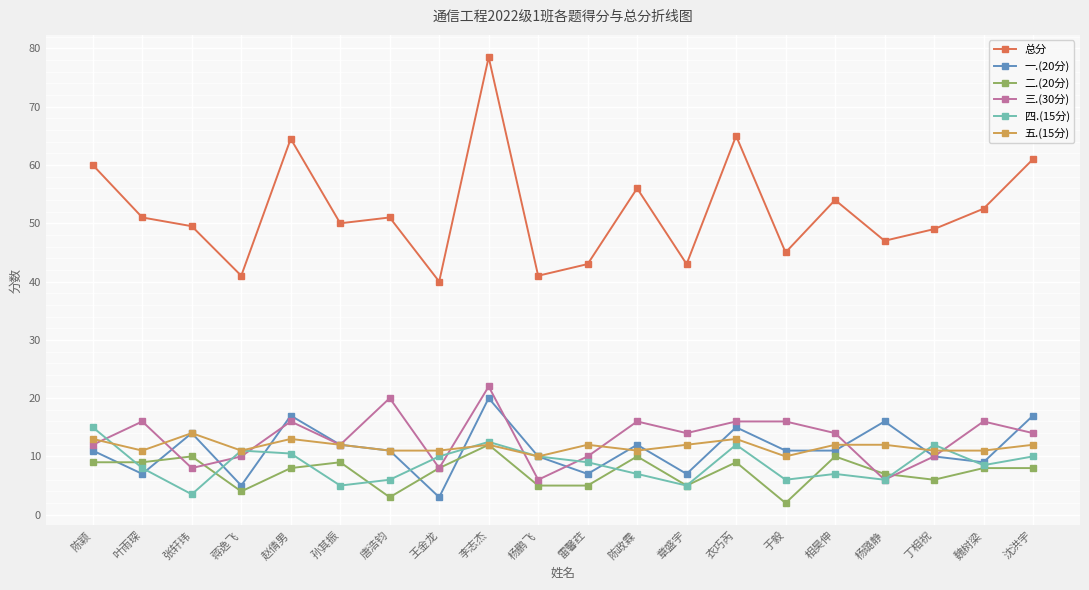

Reading left to right, transcribe all the data shown in this chart.

总分: 60.0	51.0	49.5	41.0	64.5	50.0	51.0	40.0	78.5	41.0	43.0	56.0	43.0	65.0	45.0	54.0	47.0	49.0	52.5	61.0
一.(20分): 11.0	7.0	14.0	5.0	17.0	12.0	11.0	3.0	20.0	10.0	7.0	12.0	7.0	15.0	11.0	11.0	16.0	10.0	9.0	17.0
二.(20分): 9.0	9.0	10.0	4.0	8.0	9.0	3.0	8.0	12.0	5.0	5.0	10.0	5.0	9.0	2.0	10.0	7.0	6.0	8.0	8.0
三.(30分): 12.0	16.0	8.0	10.0	16.0	12.0	20.0	8.0	22.0	6.0	10.0	16.0	14.0	16.0	16.0	14.0	6.0	10.0	16.0	14.0
四.(15分): 15.0	8.0	3.5	11.0	10.5	5.0	6.0	10.0	12.5	10.0	9.0	7.0	5.0	12.0	6.0	7.0	6.0	12.0	8.5	10.0
五.(15分): 13.0	11.0	14.0	11.0	13.0	12.0	11.0	11.0	12.0	10.0	12.0	11.0	12.0	13.0	10.0	12.0	12.0	11.0	11.0	12.0